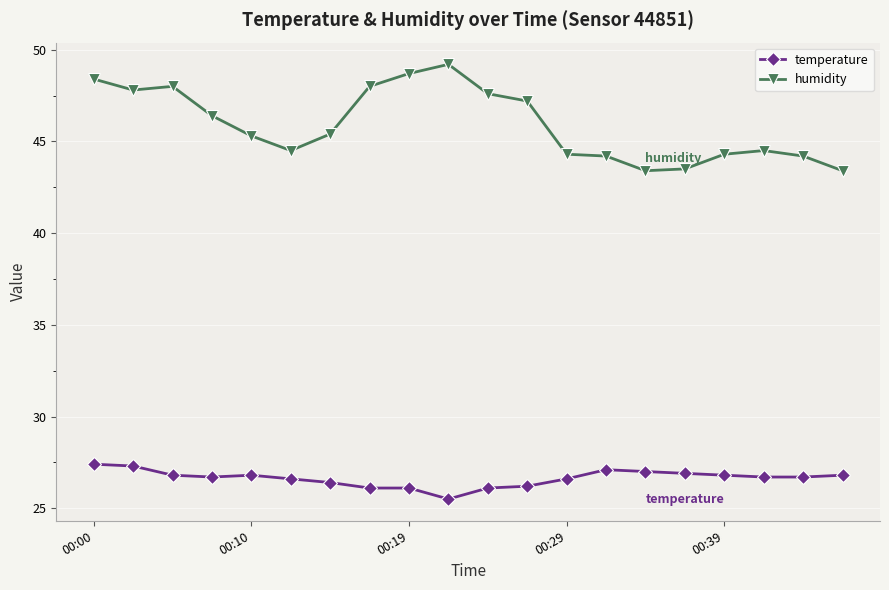

Which series has the widest spread of values?

humidity